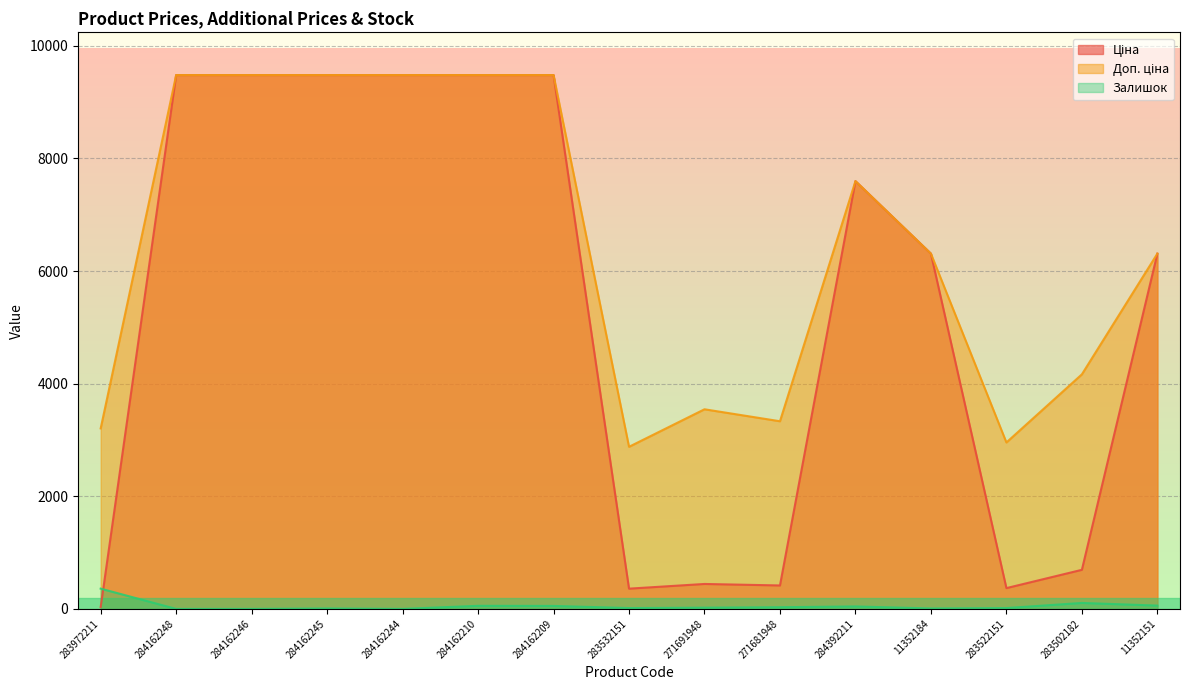

What is the sum of all Залишок values?

775.0